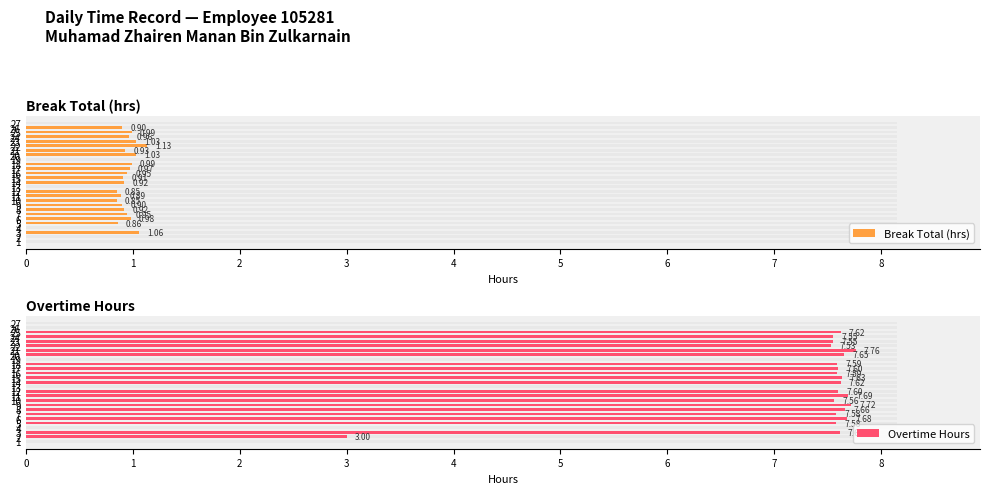

How many data points does each series have?

27